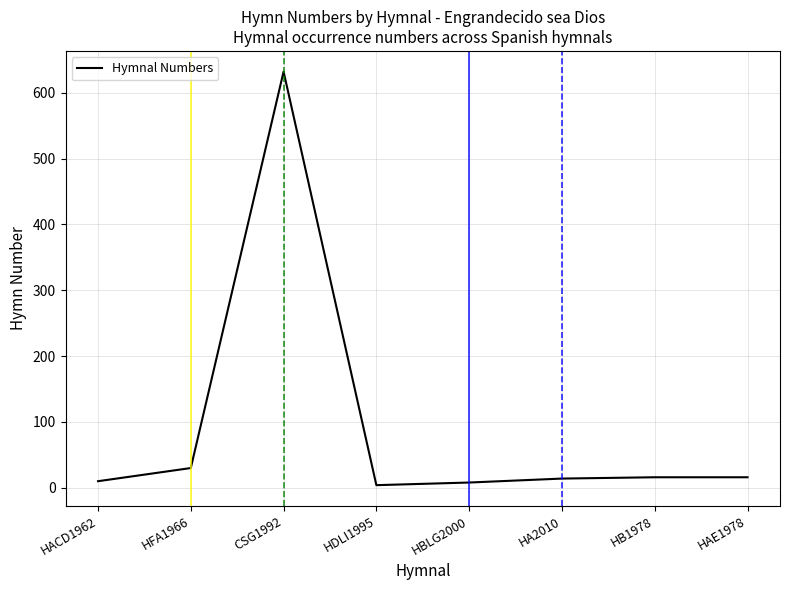

What is the difference between the second highest and minimum values?

26